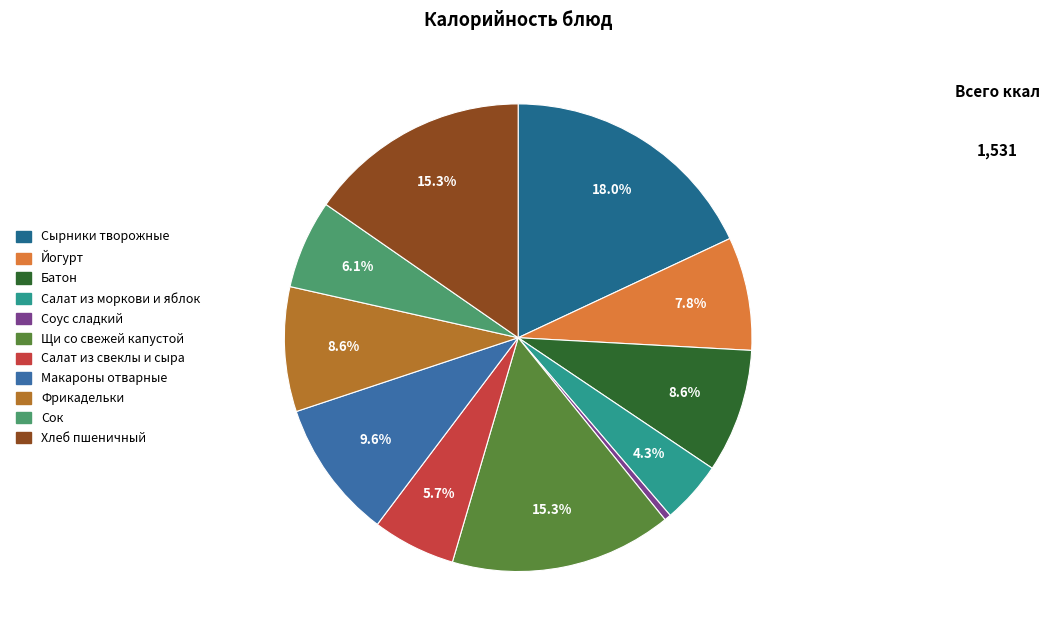

Is it true that Йогурт is 1% of the pie?

False